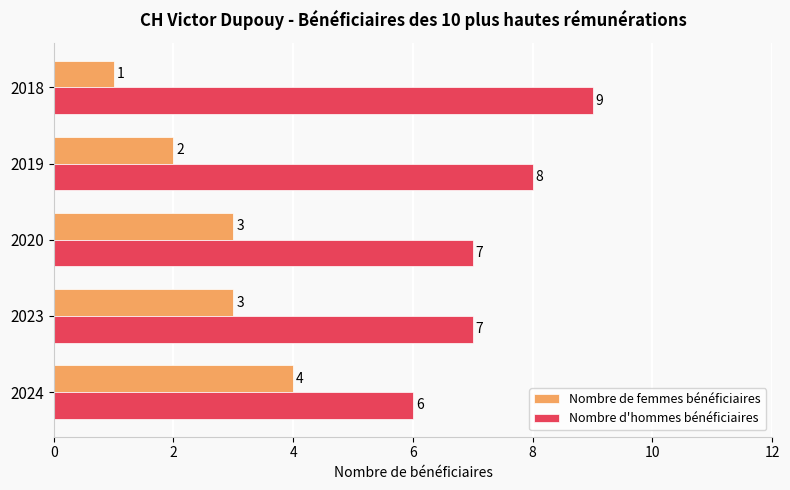

At which label is Nombre de femmes bénéficiaires closest to 2?

2019